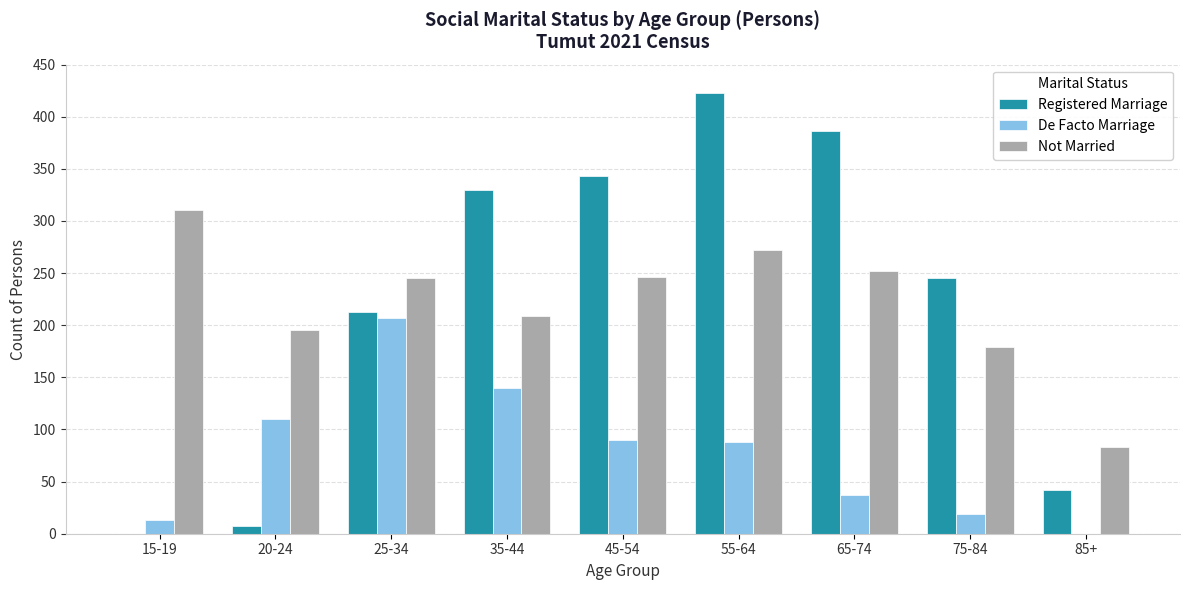

Is it true that Registered Marriage equals 386 at 65-74?

True